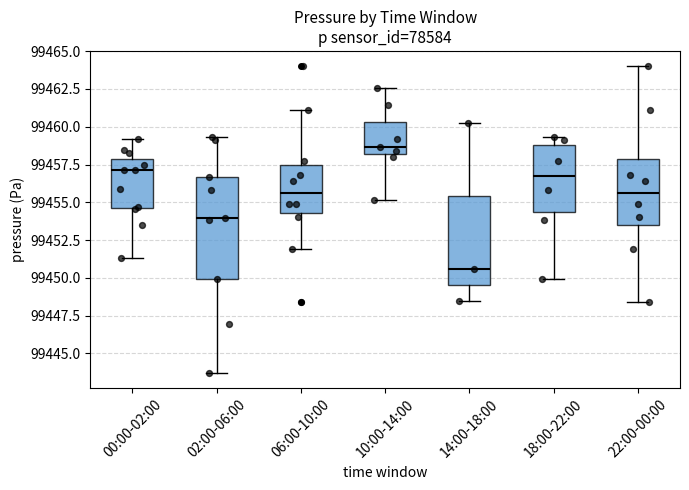

Which box has the highest median line?

10:00-14:00